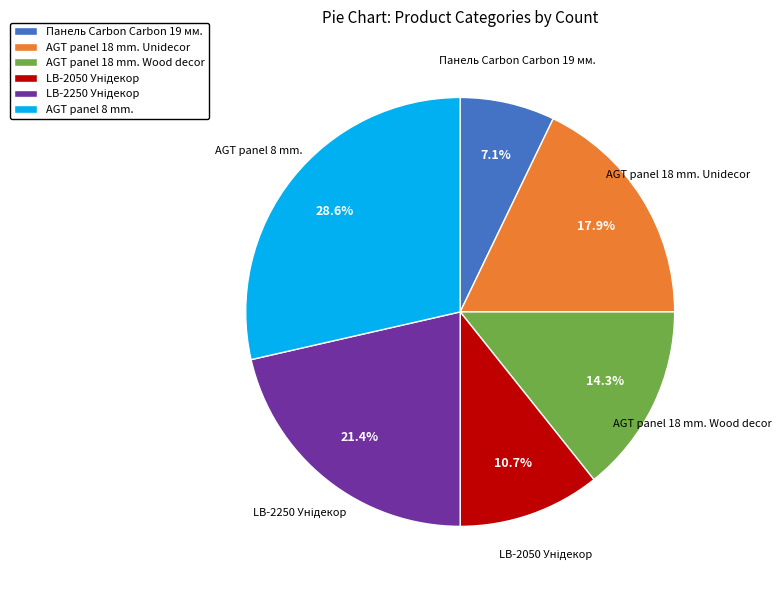

What is the total percentage of AGT panel 8 mm. and AGT panel 18 mm. Wood decor?

42.9%